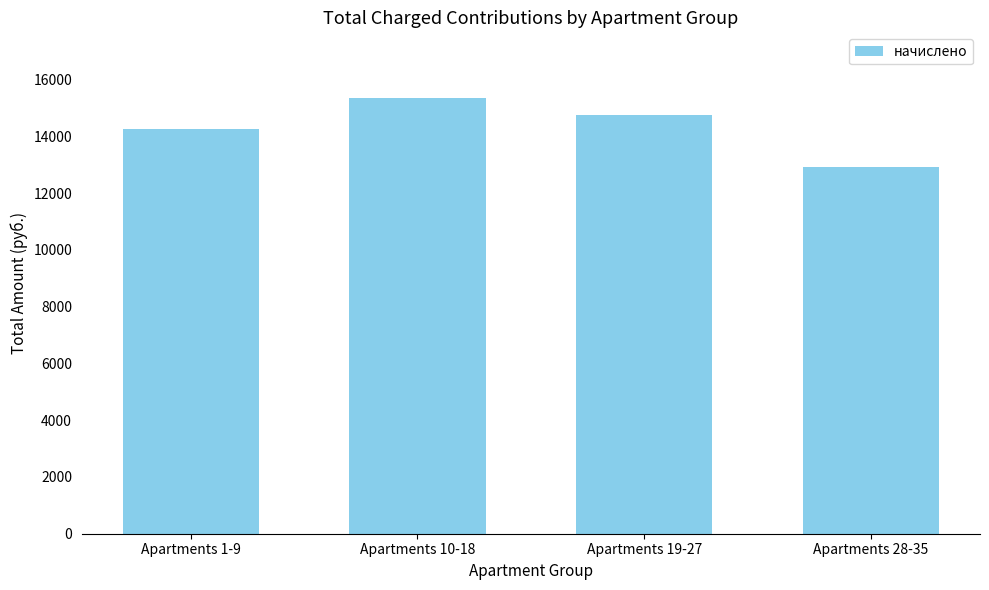

What position from the right is Apartments 28-35?

1